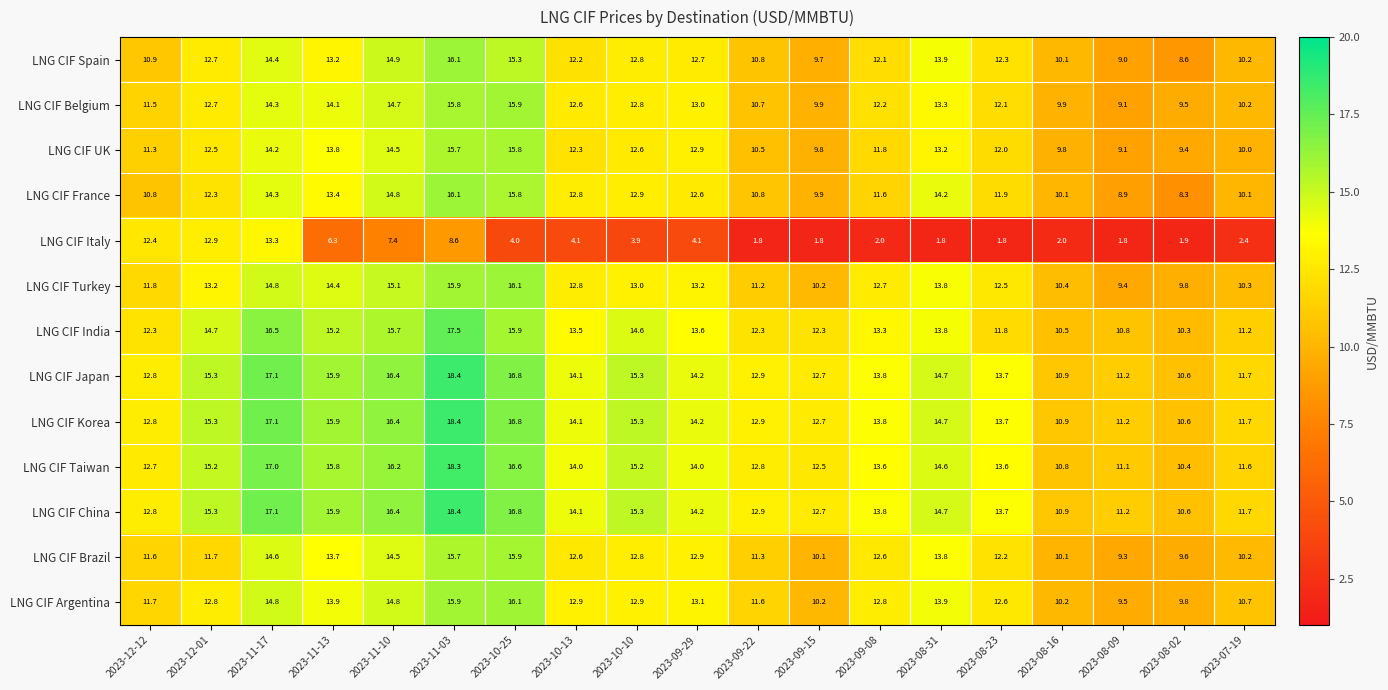

Count the number of data series in this chart.

13